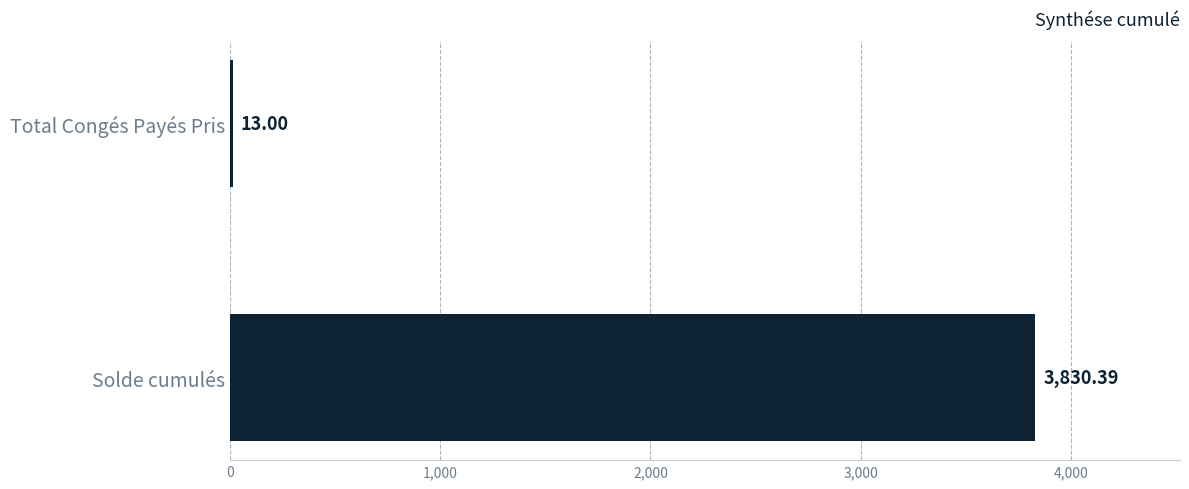

Approximately how many times larger is the value at Solde cumulés compared to Total Congés Payés Pris?

294.6